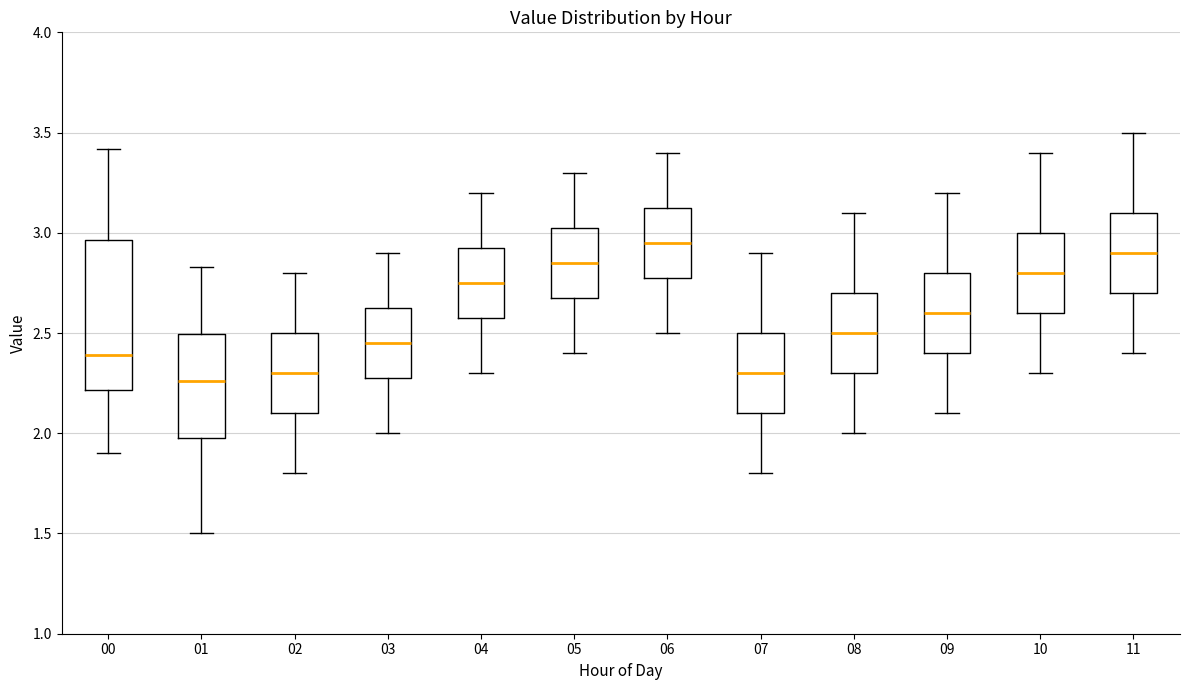

Reading left to right, read every box against the y-axis: the position of its median line, the range the box covers, and the ends of its whiskers. The values are not printed on the chart, so give them approximately, as read against the axis.

00: median 2.40, box 2.20 to 2.95, whiskers 1.90 to 3.40
01: median 2.25, box 2.00 to 2.50, whiskers 1.50 to 2.85
02: median 2.30, box 2.10 to 2.50, whiskers 1.80 to 2.80
03: median 2.45, box 2.30 to 2.65, whiskers 2.00 to 2.90
04: median 2.75, box 2.60 to 2.95, whiskers 2.30 to 3.20
05: median 2.85, box 2.70 to 3.05, whiskers 2.40 to 3.30
06: median 2.95, box 2.80 to 3.15, whiskers 2.50 to 3.40
07: median 2.30, box 2.10 to 2.50, whiskers 1.80 to 2.90
08: median 2.50, box 2.30 to 2.70, whiskers 2.00 to 3.10
09: median 2.60, box 2.40 to 2.80, whiskers 2.10 to 3.20
10: median 2.80, box 2.60 to 3.00, whiskers 2.30 to 3.40
11: median 2.90, box 2.70 to 3.10, whiskers 2.40 to 3.50